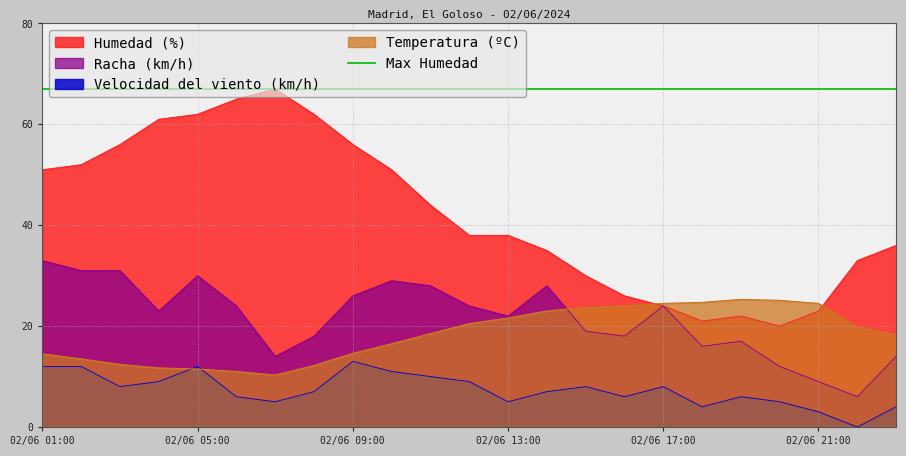

At which category does Velocidad del viento (km/h) reach its first local valley?

02/06 03:00